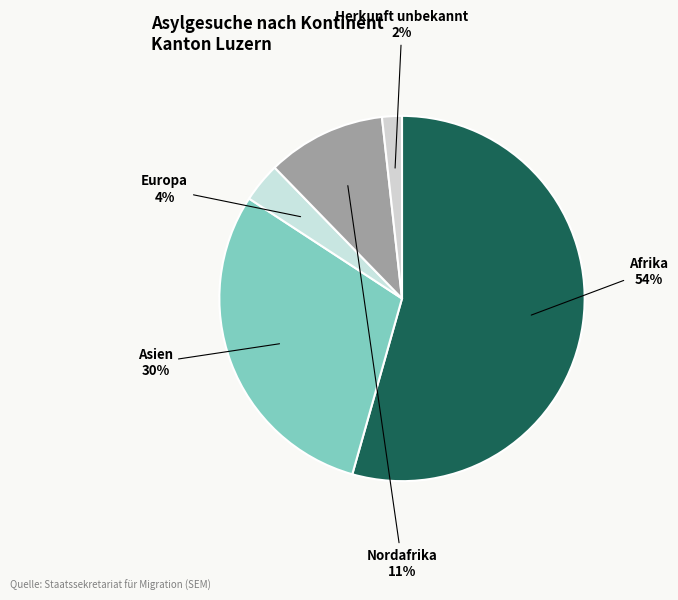

Rank the categories by value from highest to lowest.

Afrika, Asien, Nordafrika, Europa, Herkunft unbekannt